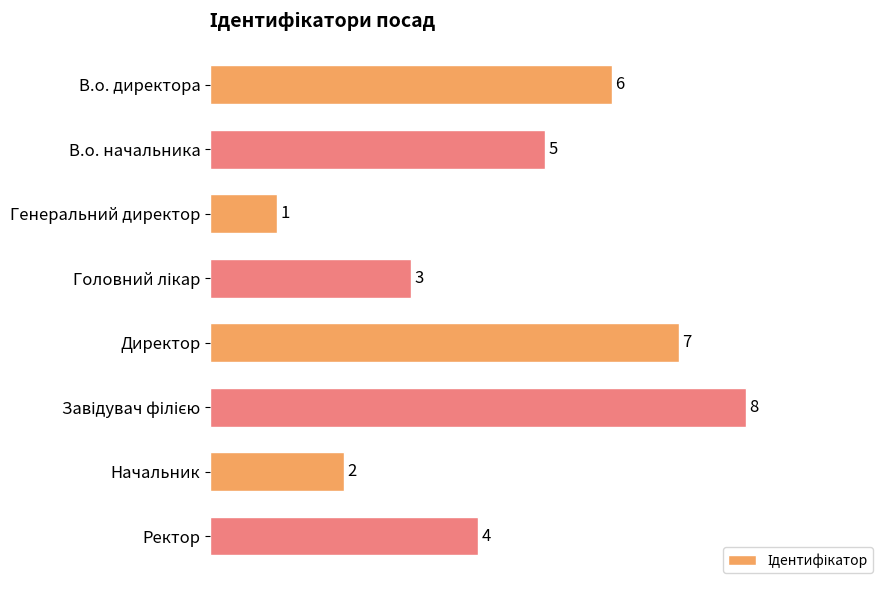

Reading bottom to top, what are all the values shown in this chart?

4	2	8	7	3	1	5	6